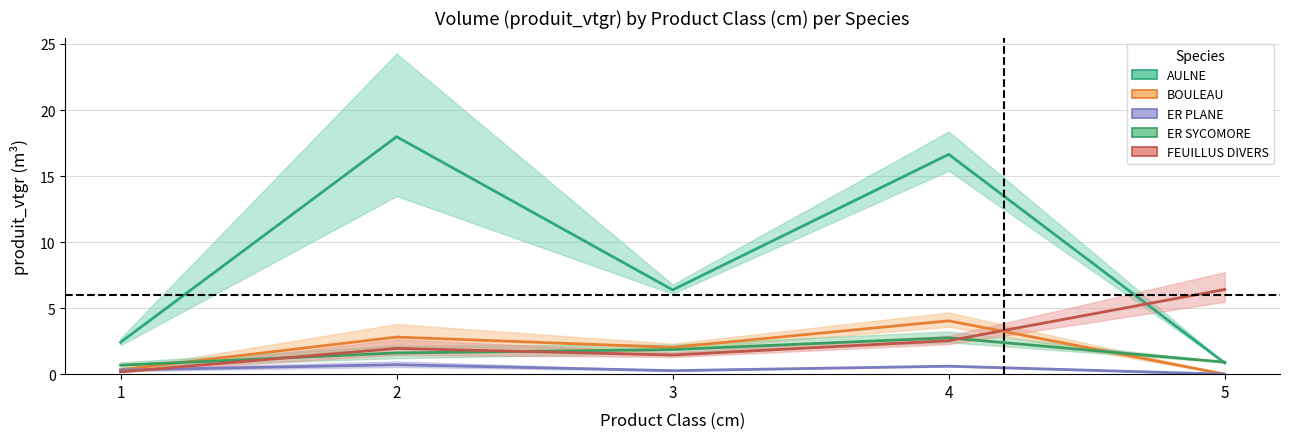

What is the maximum value shown in the chart?

18.0